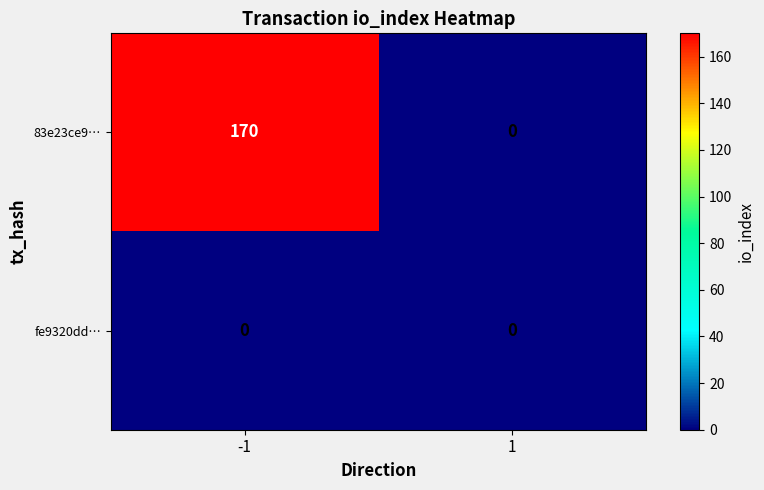

Which series has the widest spread of values?

83e23ce9…